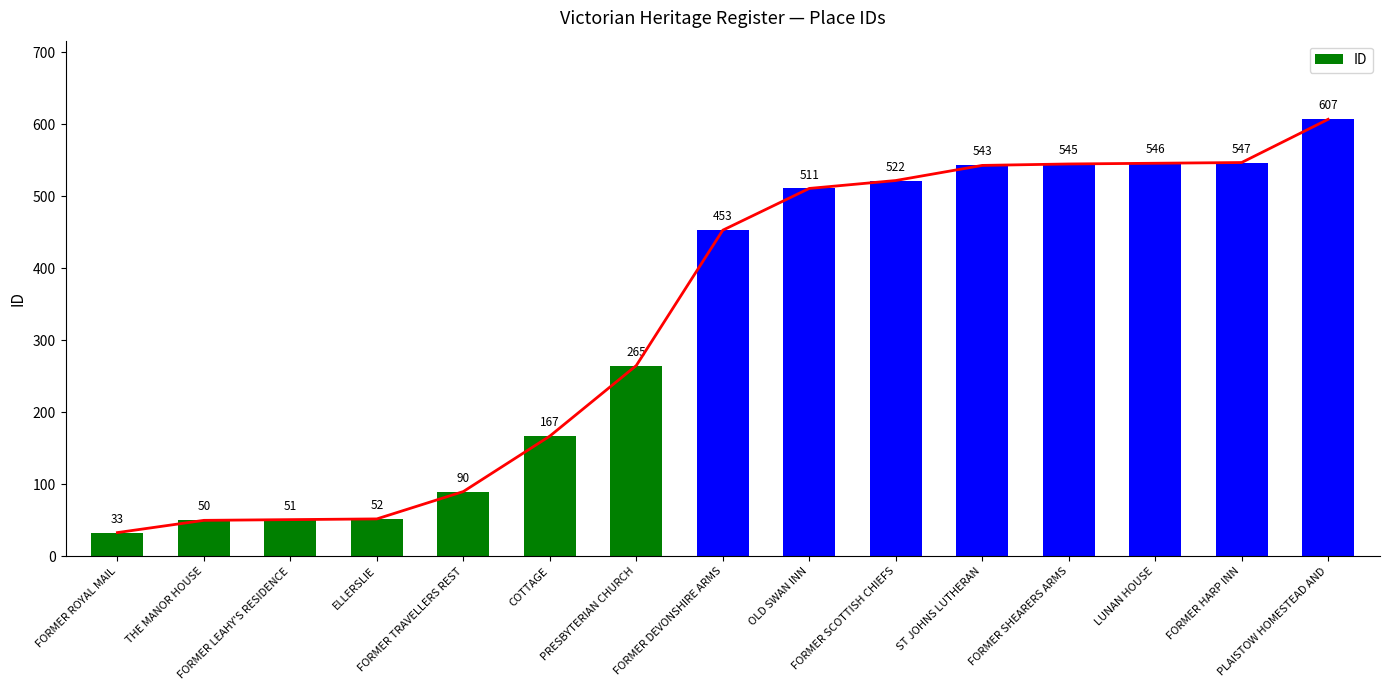

Is it true that the value at FORMER HARP INN is 547?

True